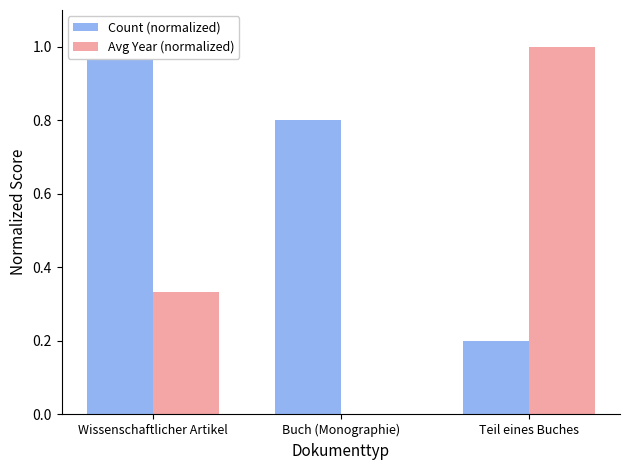

List the series in order of their peak value, lowest first.

Count (normalized), Avg Year (normalized)